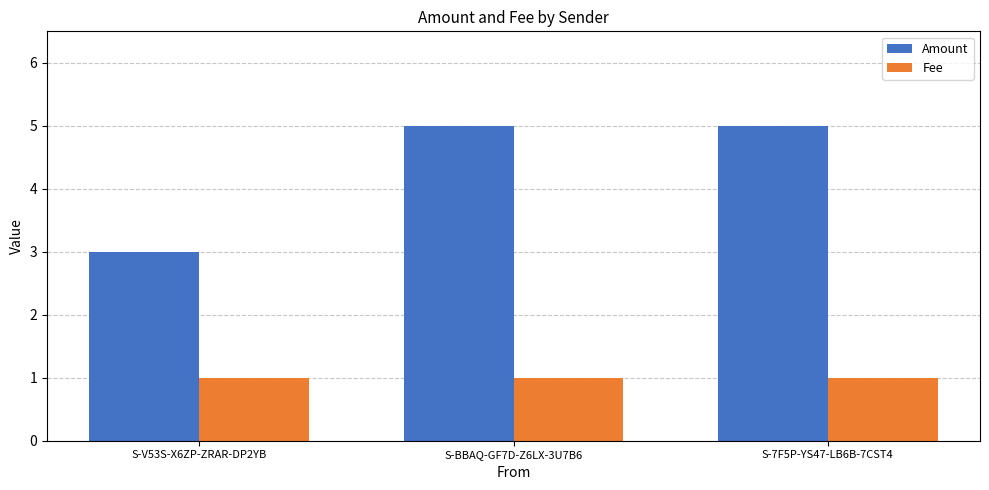

What are all the series names shown in the legend?

Amount, Fee